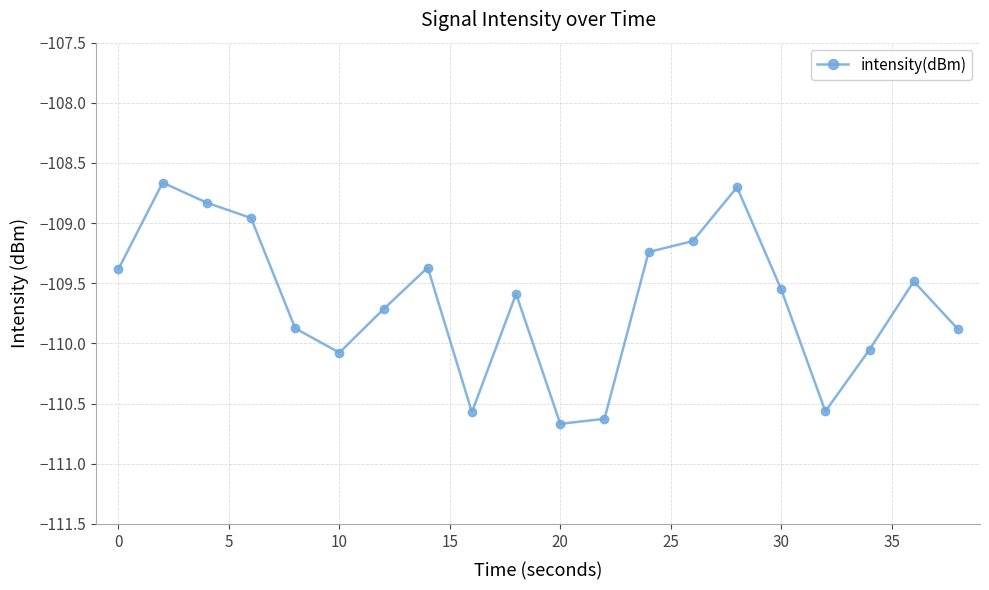

Count the number of categories in the chart.

20